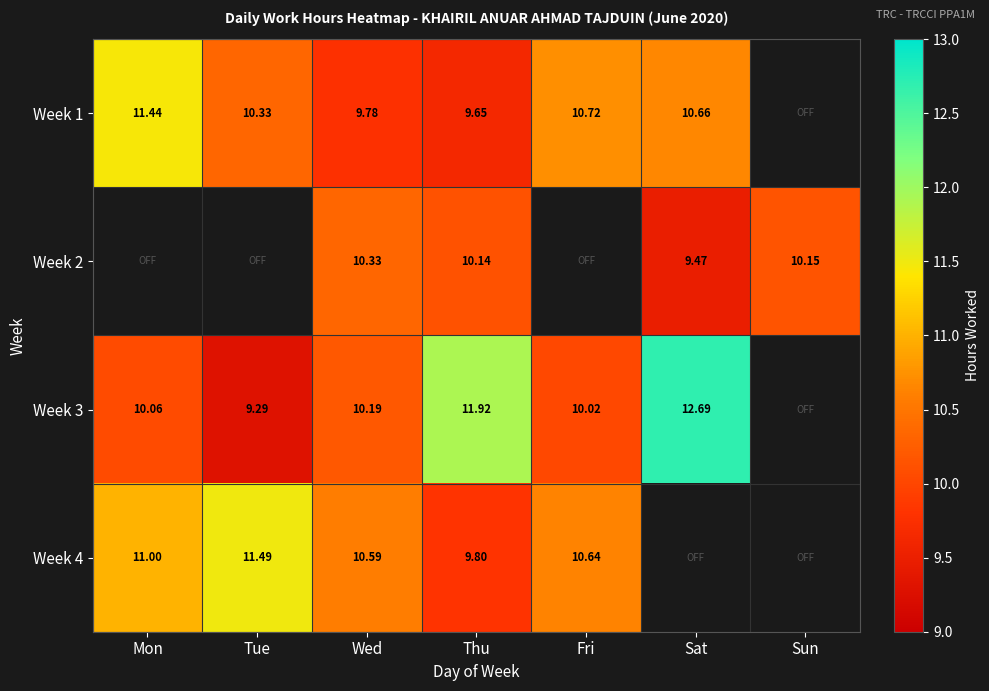

The Week 4 series shows 8.0 at Tue. True or false?

False